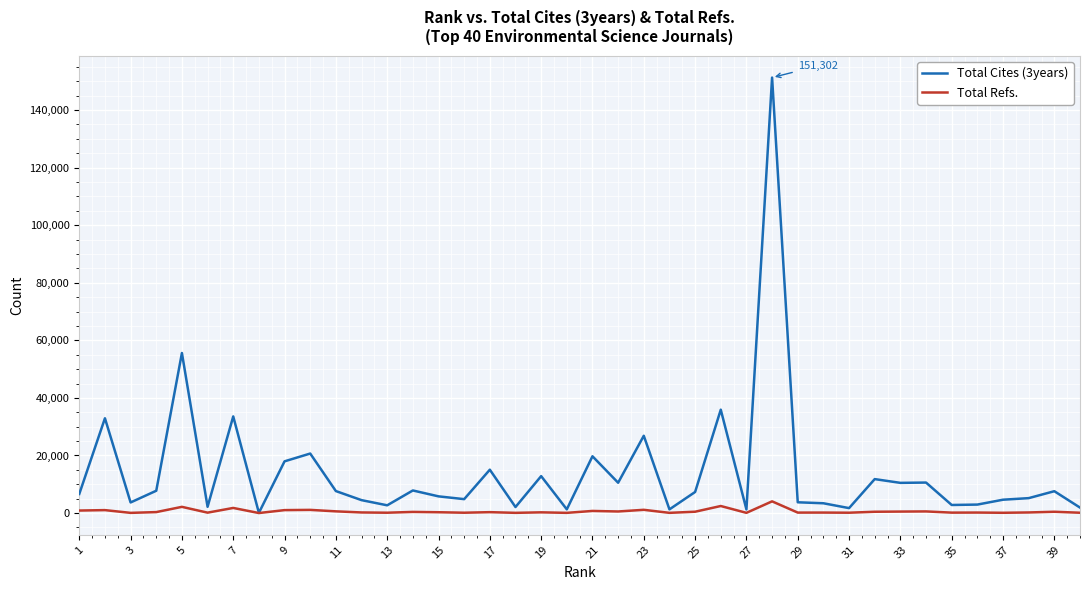

What is the maximum value shown in the chart?

151302